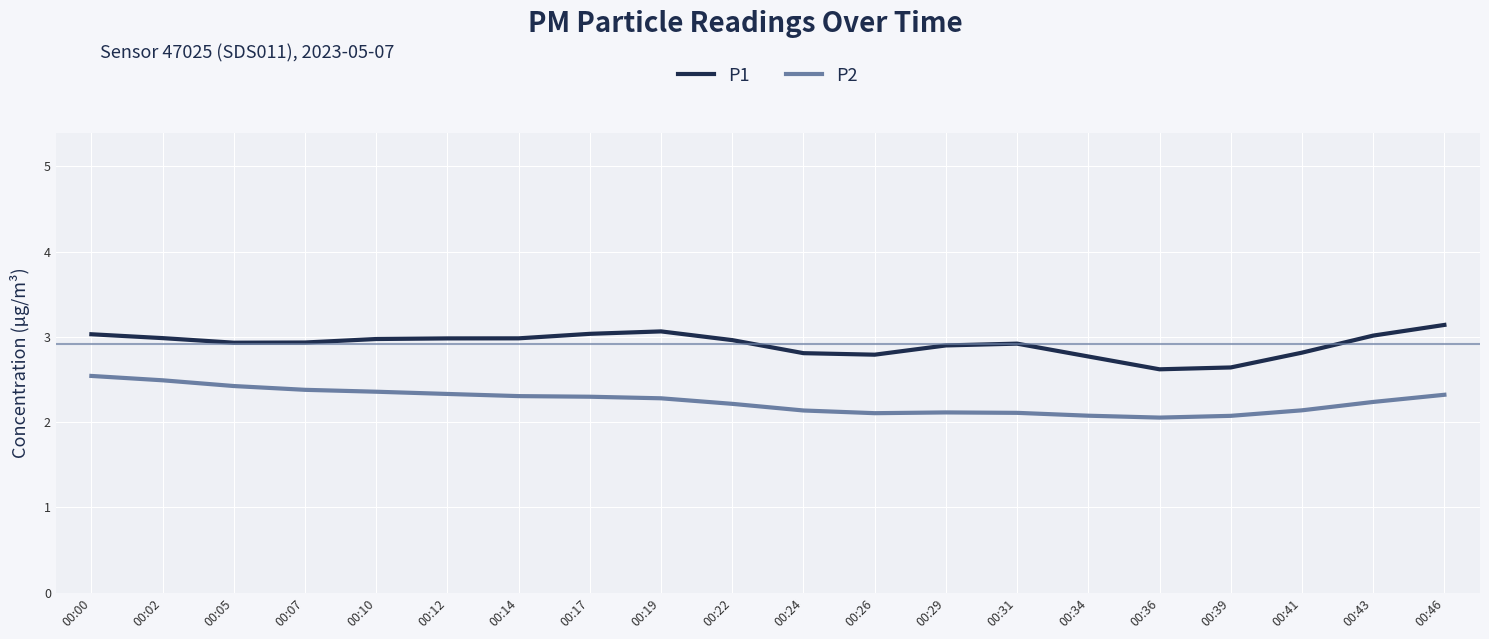

True or false: P1 and P2 intersect in this chart.

False